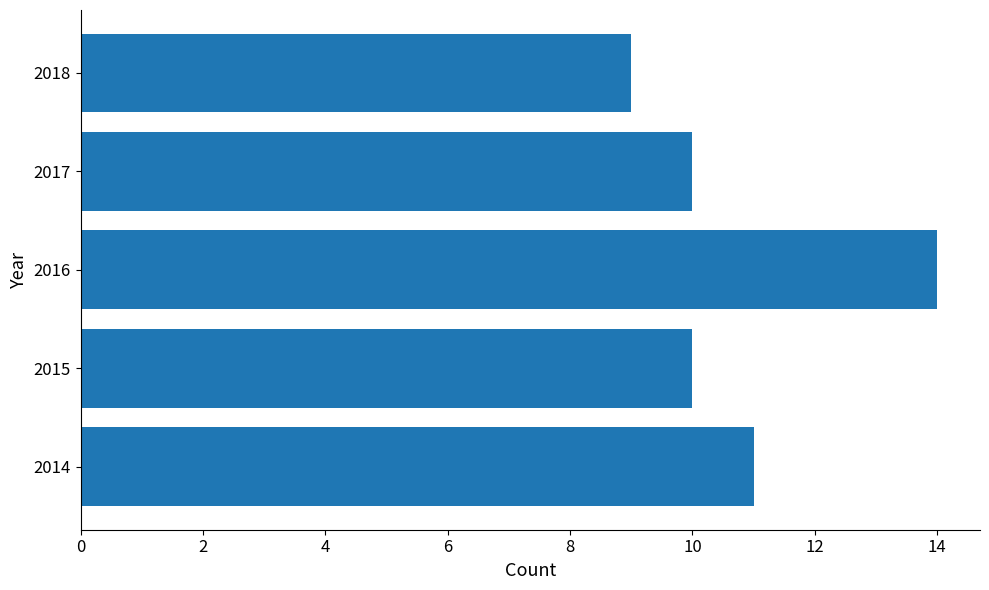

Between 2014 and 2017, which is larger?

2014